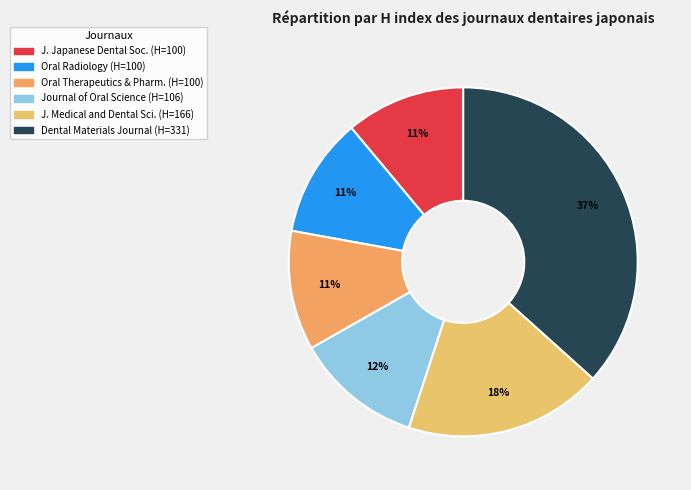

What is the largest slice in the pie chart?

Dental Materials Journal